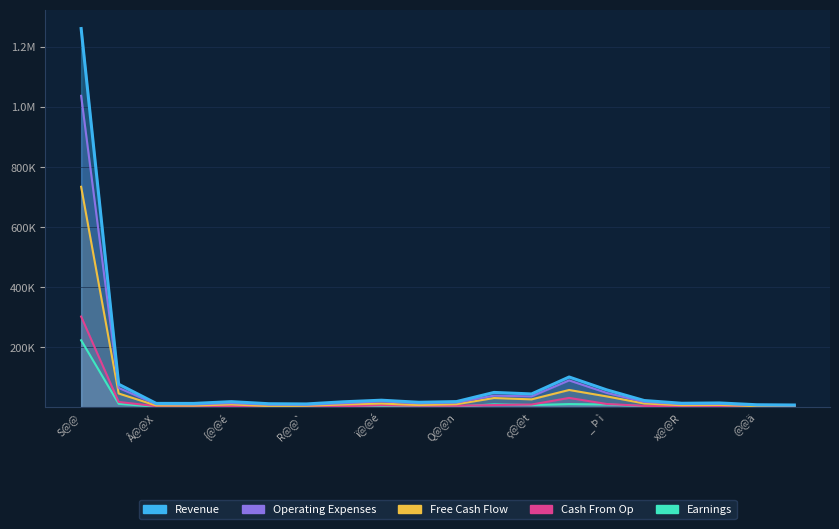

At ç@@t, list the series in order from largest to smallest.

Revenue, Operating Expenses, Free Cash Flow, Cash From Op, Earnings